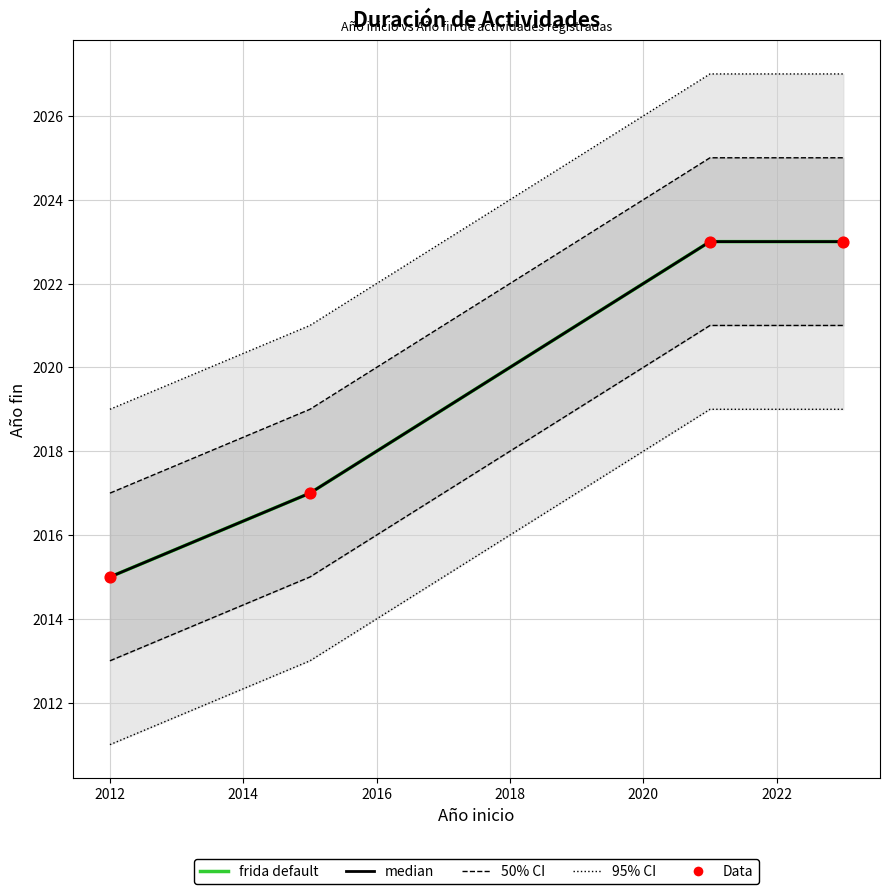

What are all the series names shown in the legend?

95% CI, 50% CI, frida default, median, Data